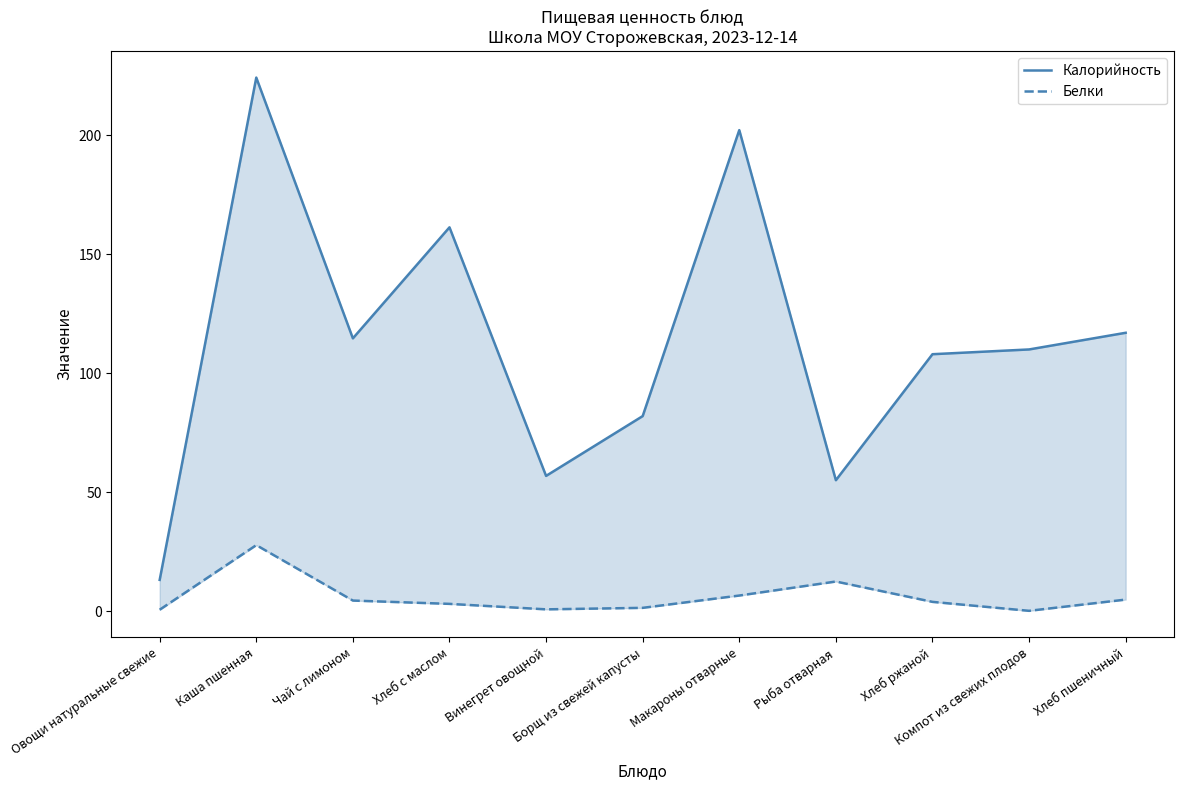

What is the label of the 4th point from the left?

Хлеб с маслом